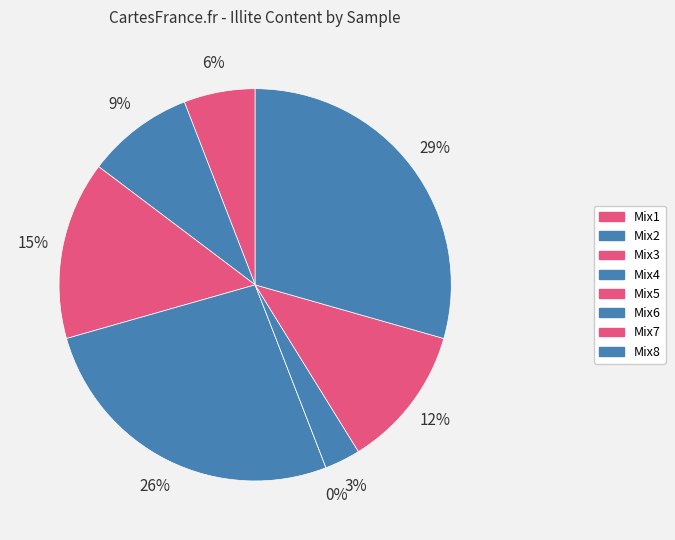

Does Mix7 account for over 50% of the chart?

No